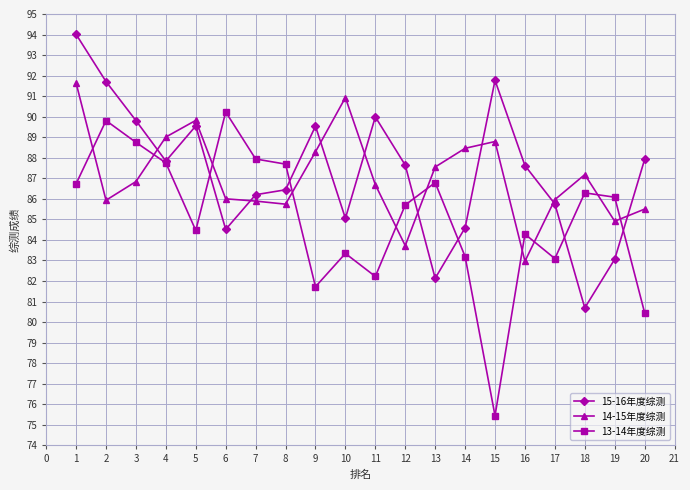

Rank the series at 15 from lowest to highest value.

13-14年度综测, 14-15年度综测, 15-16年度综测